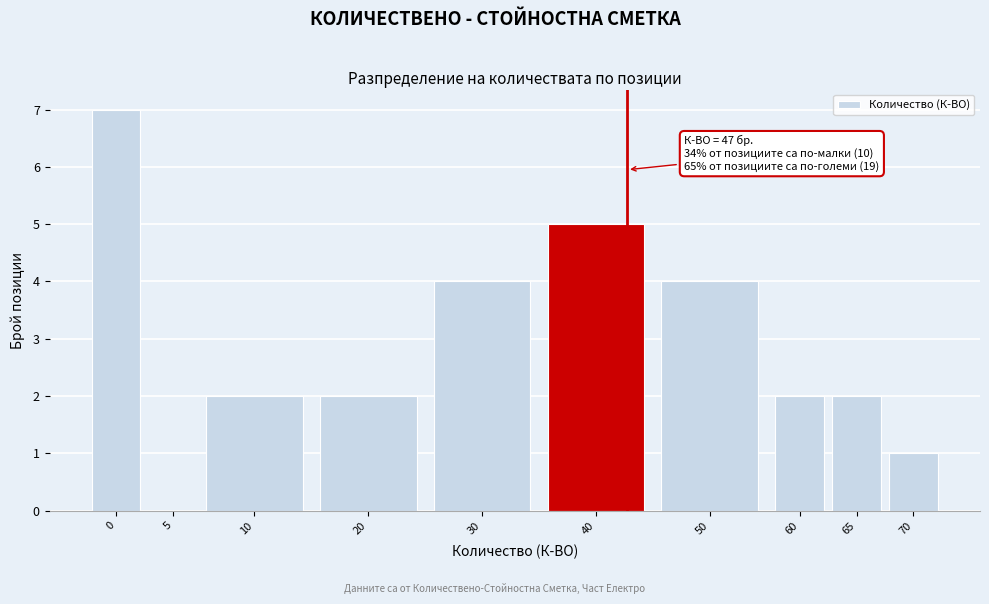

Reading left to right, what are all the values shown in this chart?

0=7	5=0	10=2	20=2	30=4	40=5	50=4	60=2	65=2	70=1